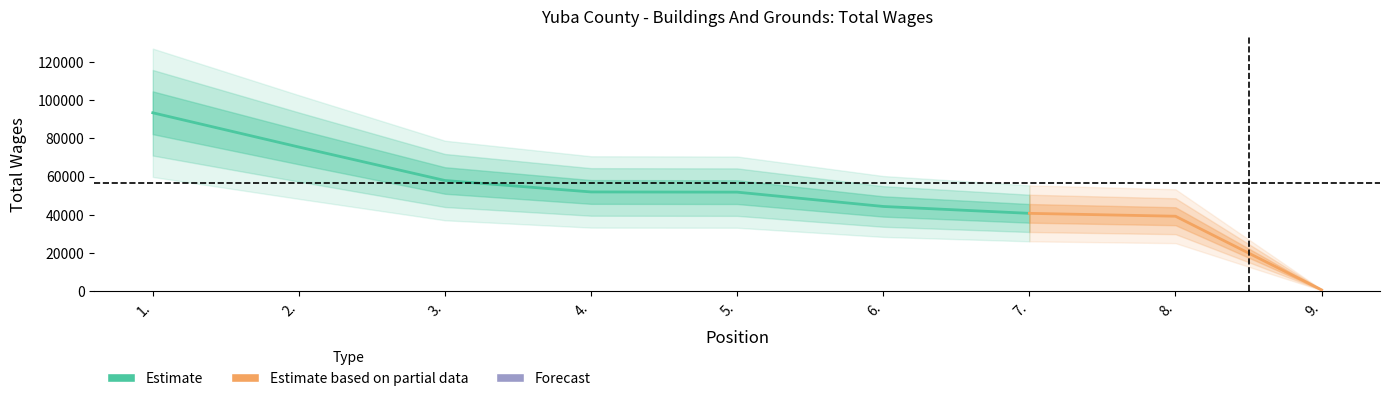

Reading right to left, transcribe all the data shown in this chart.

622	39199	40705	44311	51816	51920	57912	75449	93391